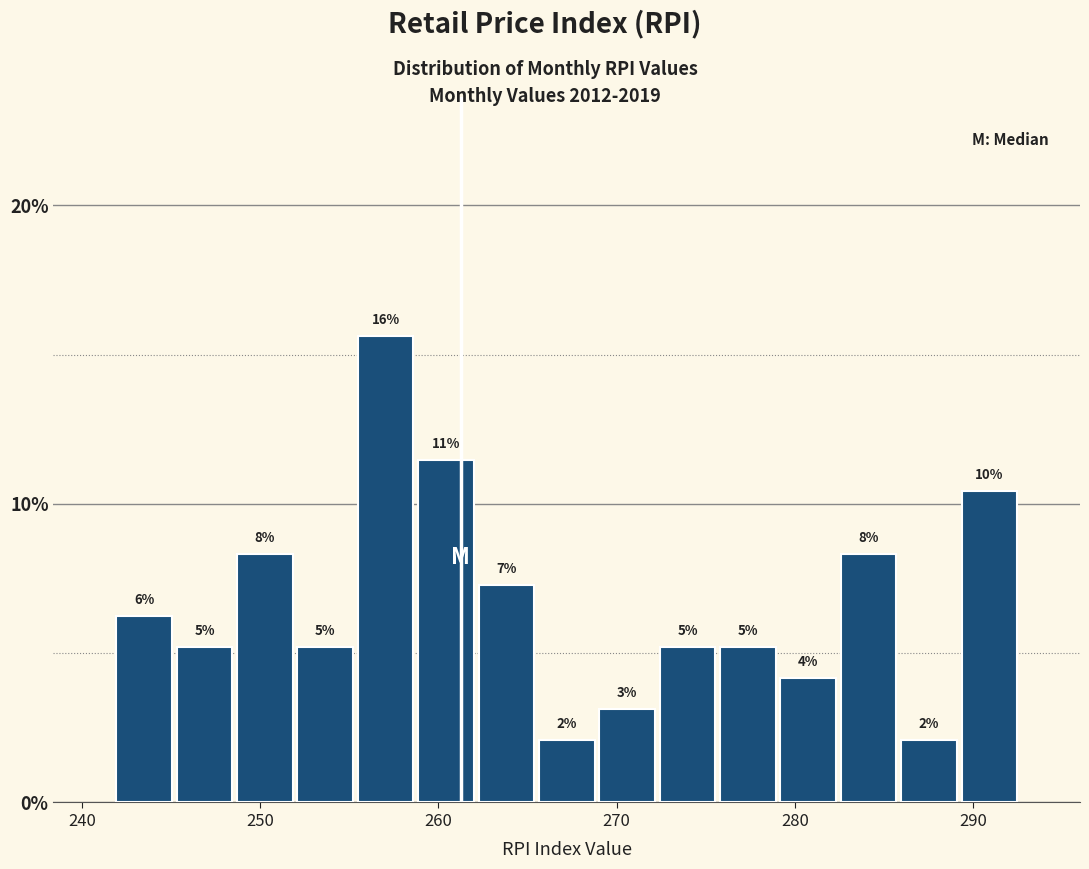

Around what value on the x-axis is the tallest bar? Give the approximate position of its centre, as read against the axis.

257